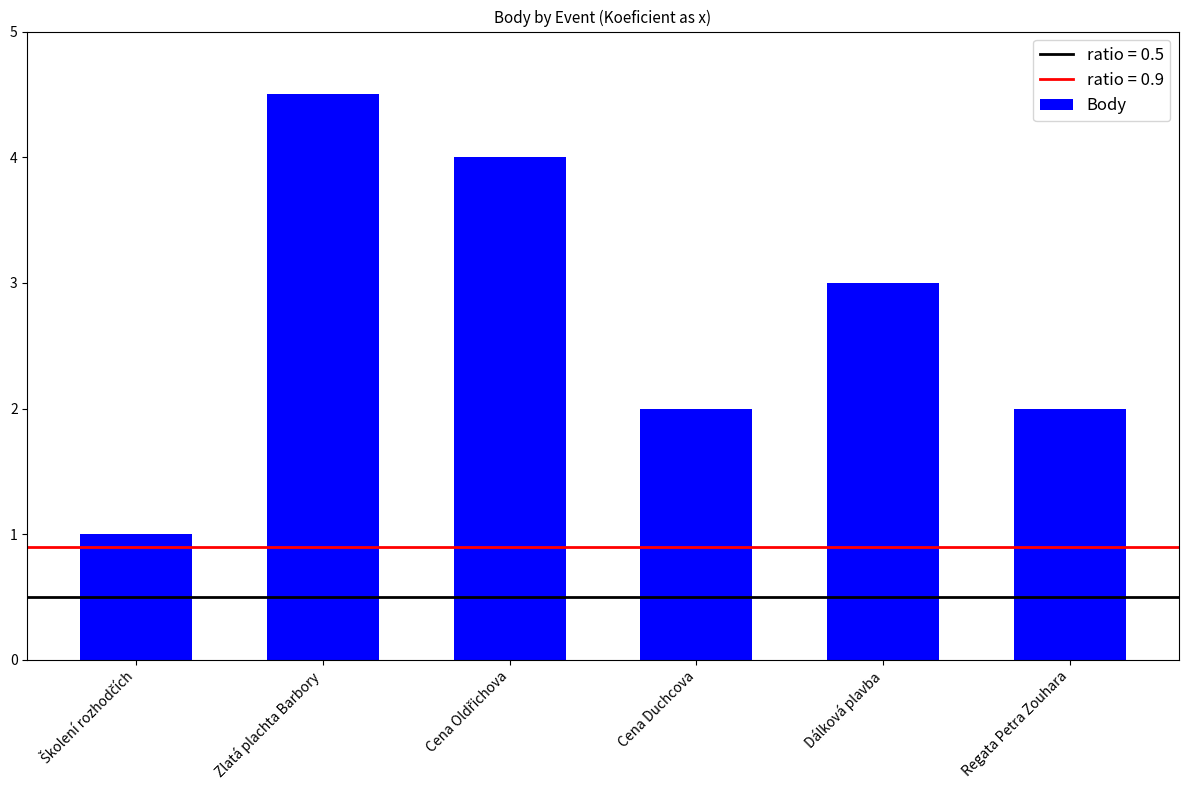

The chart shows a value of 6.6 at Zlatá plachta Barbory. True or false?

False